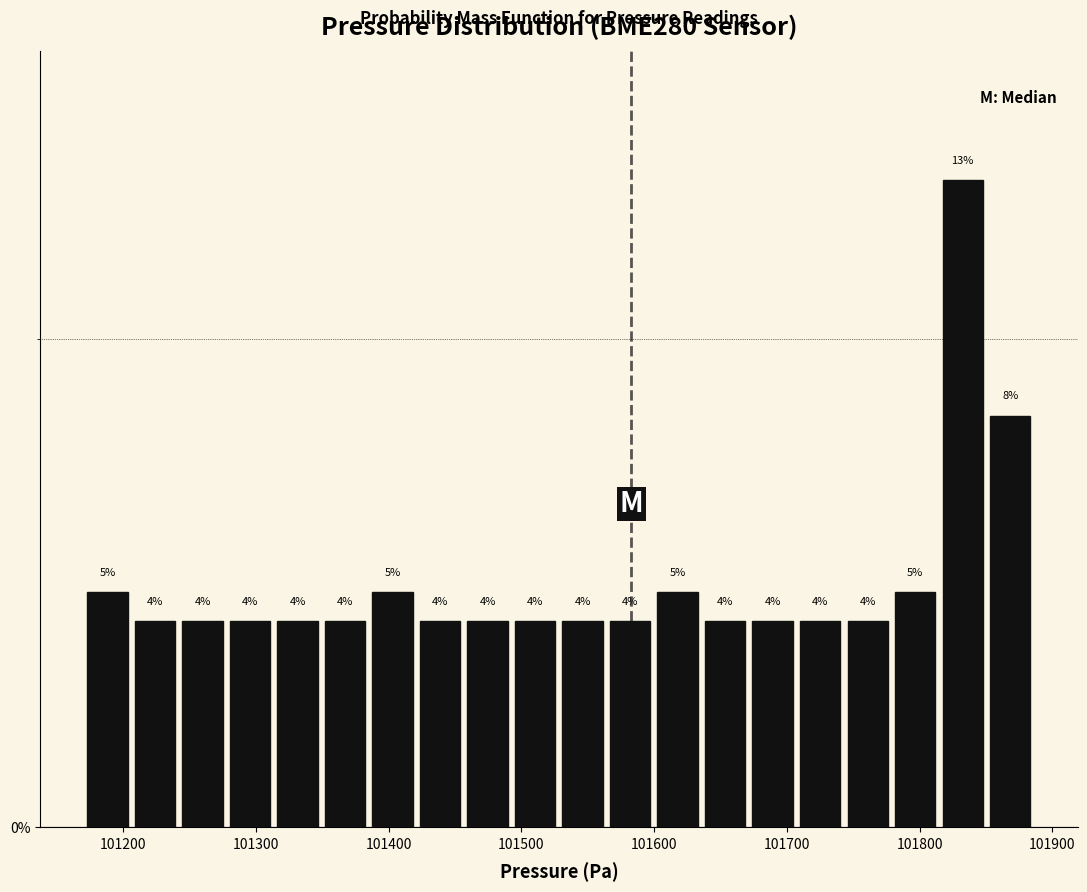

Read against the x-axis, roughly where is the centre of the tallest bar?

101830